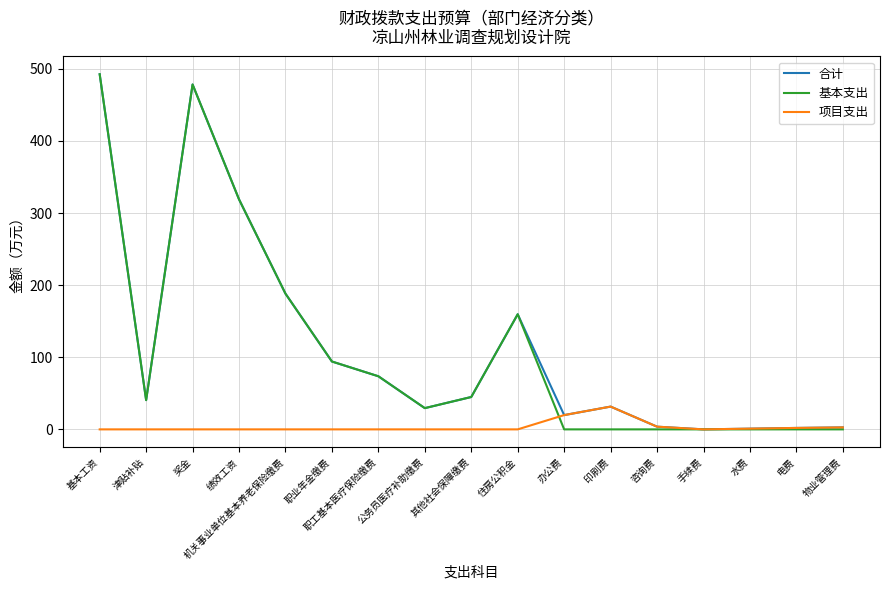

Which series has the widest spread of values?

基本支出